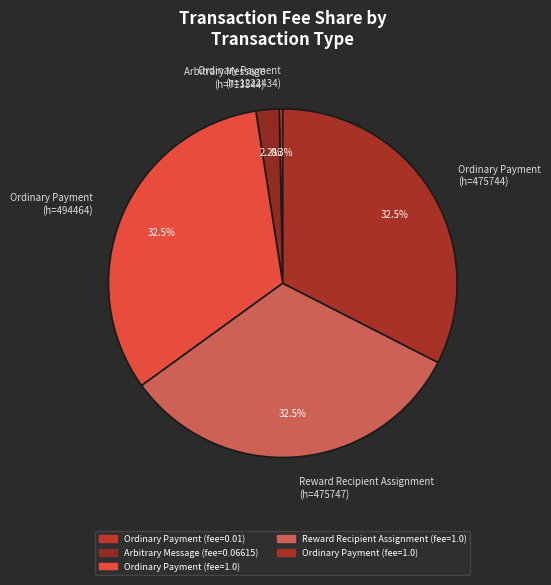

Which category has the smallest portion of the pie?

Ordinary Payment (h=1222434)